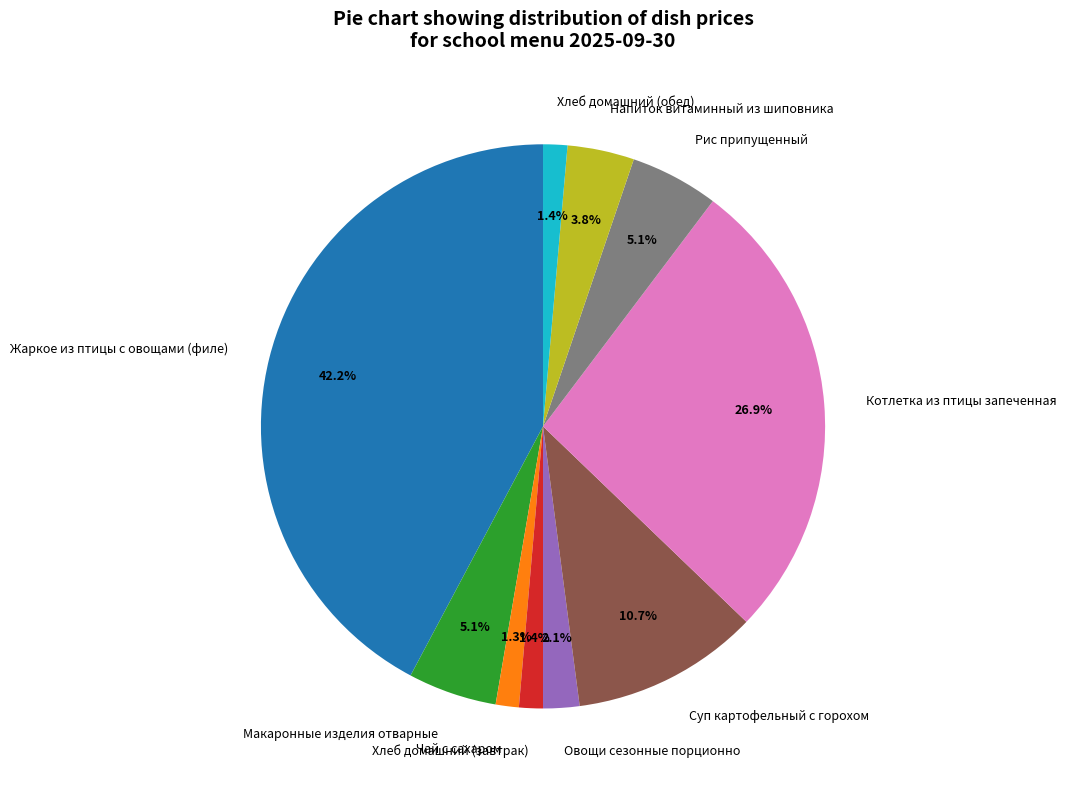

Is it true that Хлеб домашний (завтрак) is 1% of the pie?

True